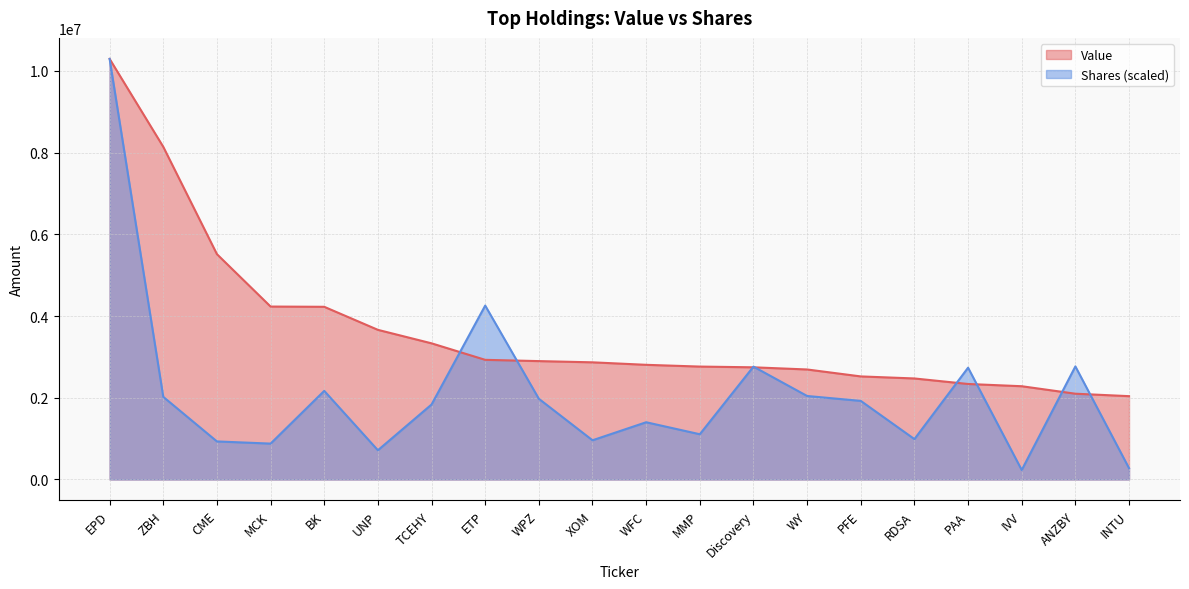

What is the total value across all series at Discovery?

5506766.1